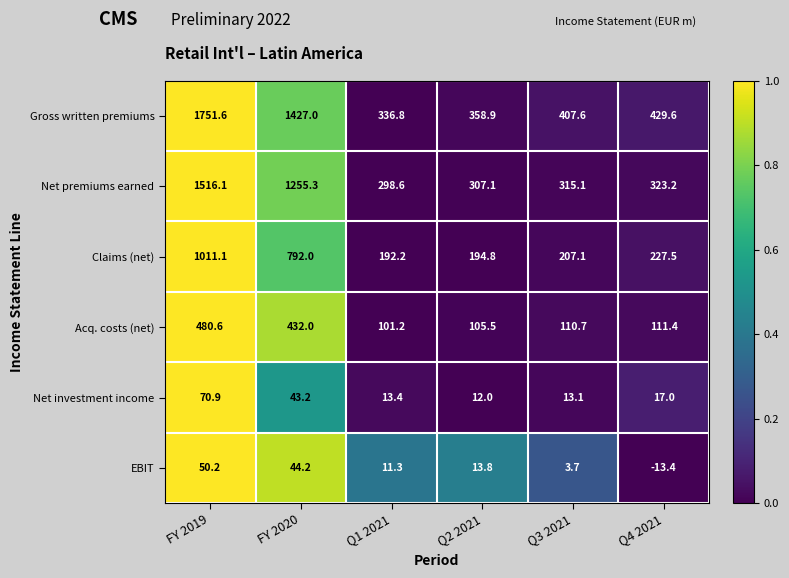

Which series has the largest total across all categories?

Gross written premiums